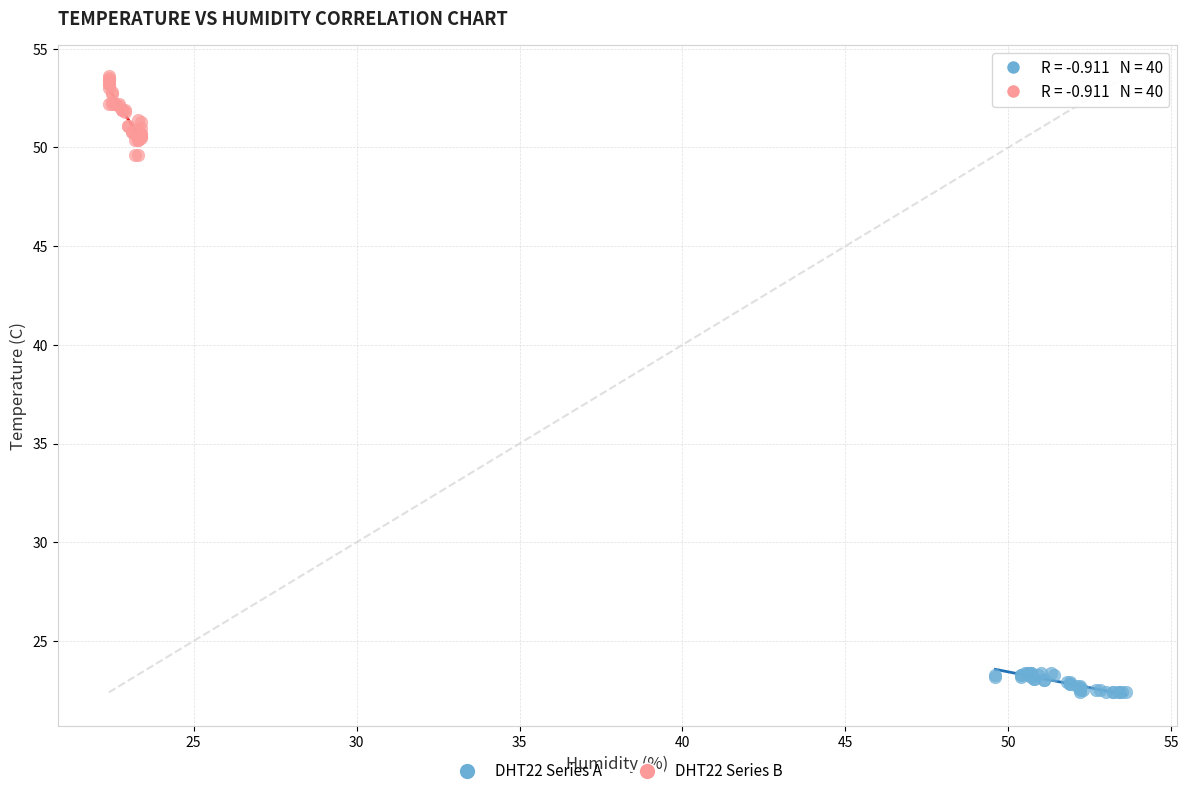

Which series has the widest spread of Y values?

DHT22 Series B